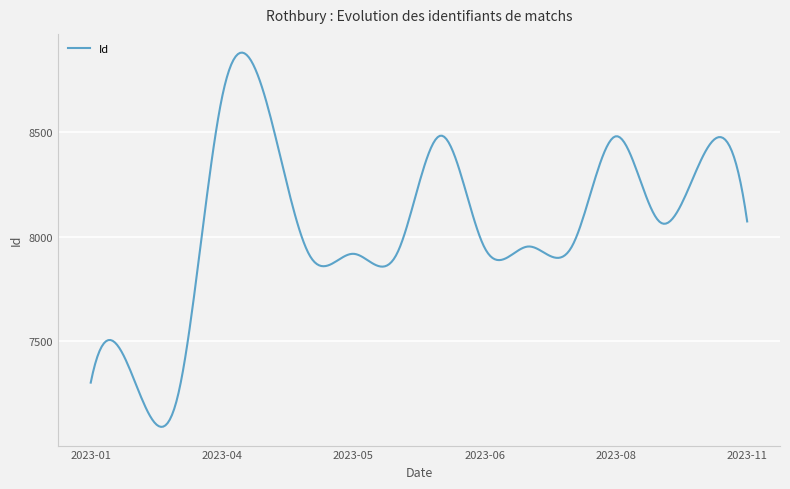

Count the number of categories in the chart.

300